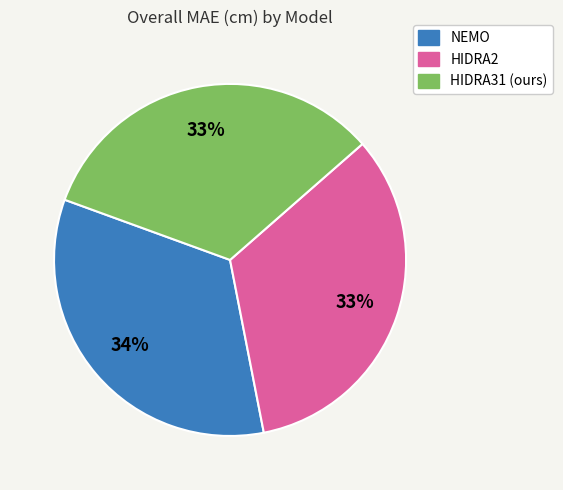

What is the ratio of the value at HIDRA31 (ours) to the value at HIDRA2?

1.0